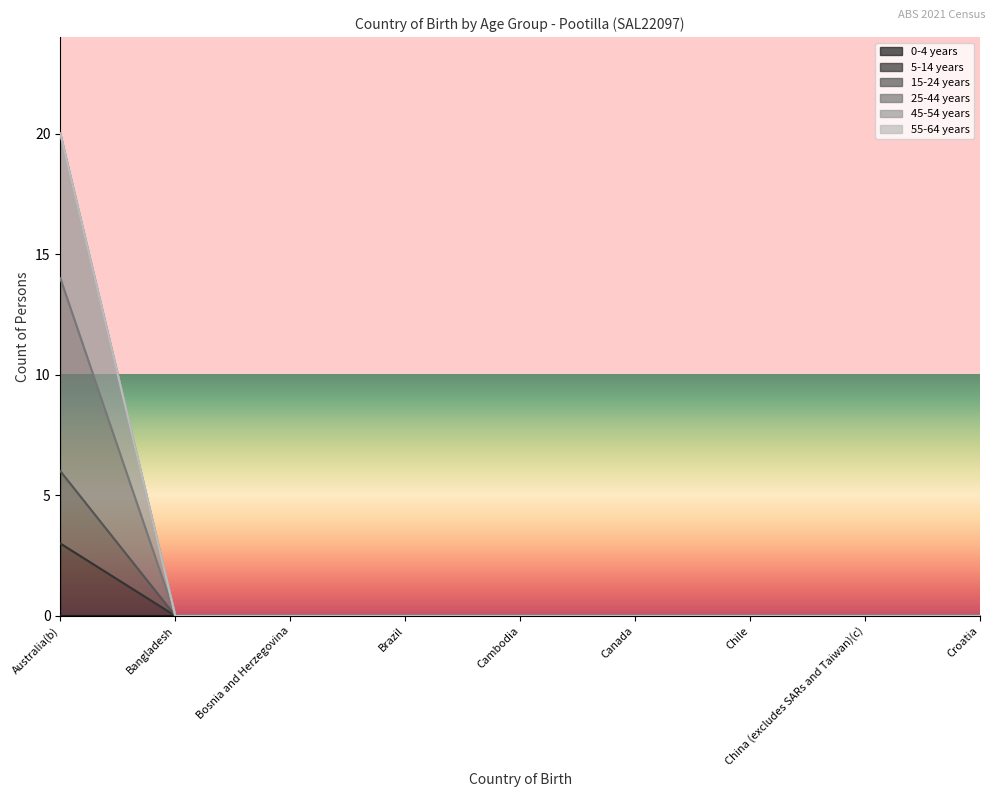

Count the 15-24 years values in the range 0 to 1.

8